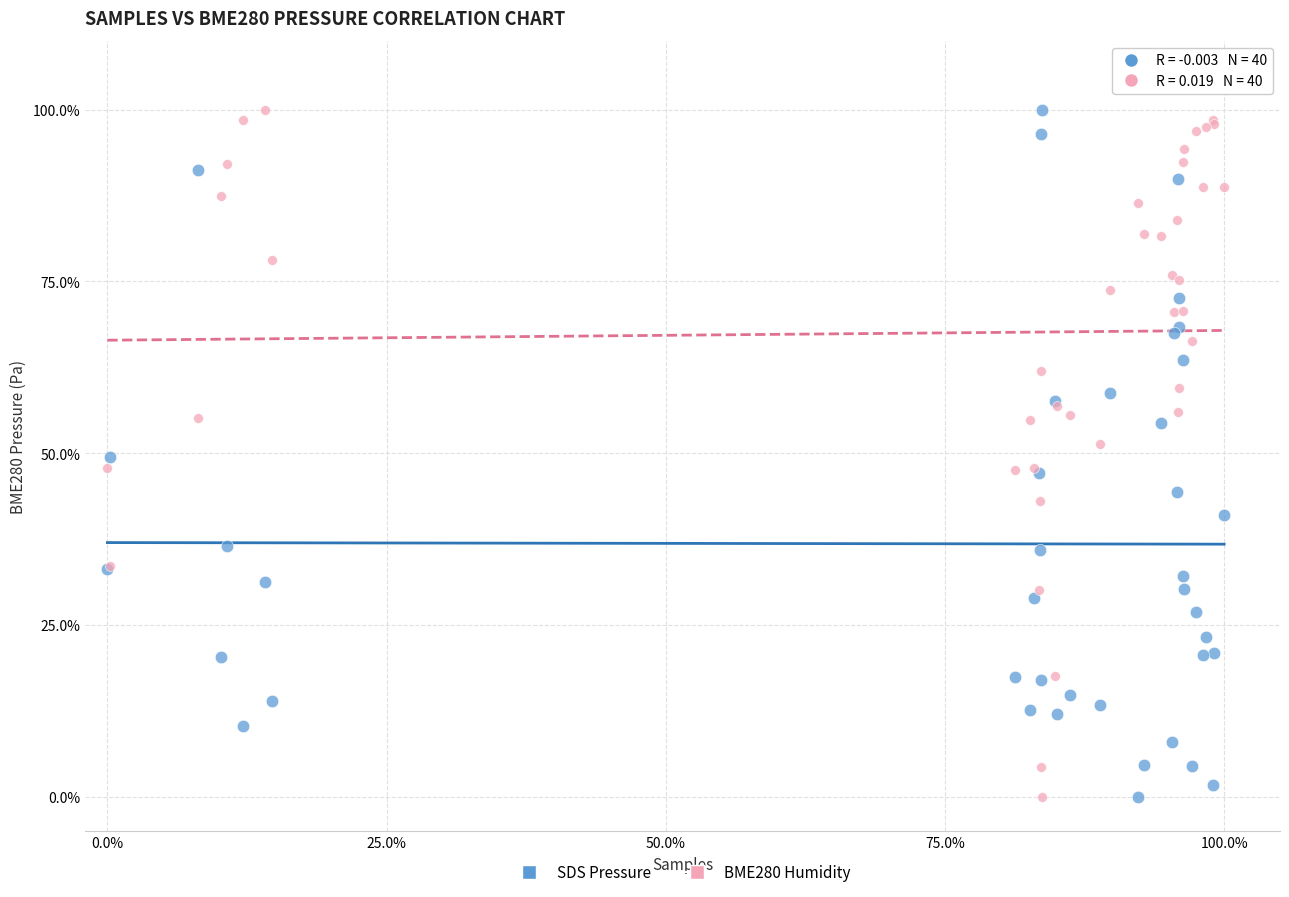

What is the X range (max minus min) for the scatter plot?

100.0